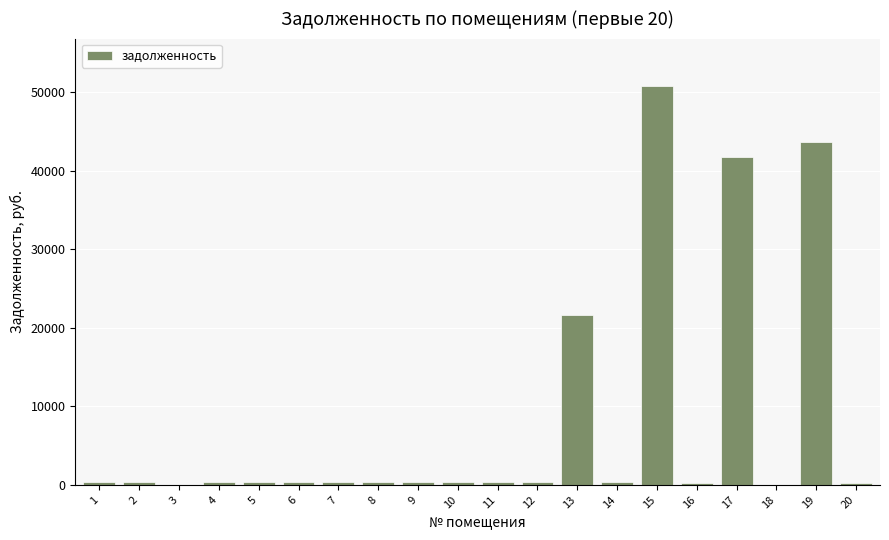

The value at 17 is 41784.6. True or false?

True